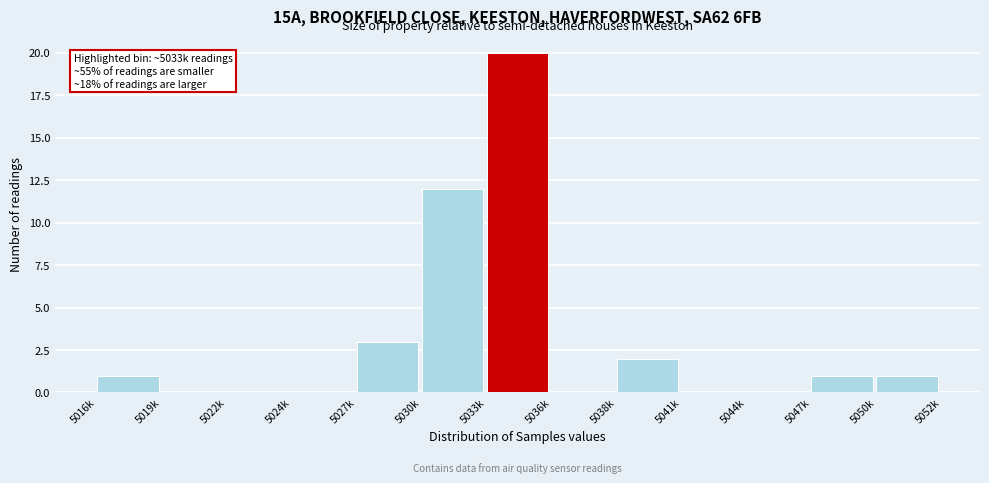

Reading left to right, extract all data points from this chart.

5016k=1	5019k=0	5022k=0	5024k=0	5027k=3	5030k=12	5033k=20	5036k=0	5038k=2	5041k=0	5044k=0	5047k=1	5050k=1